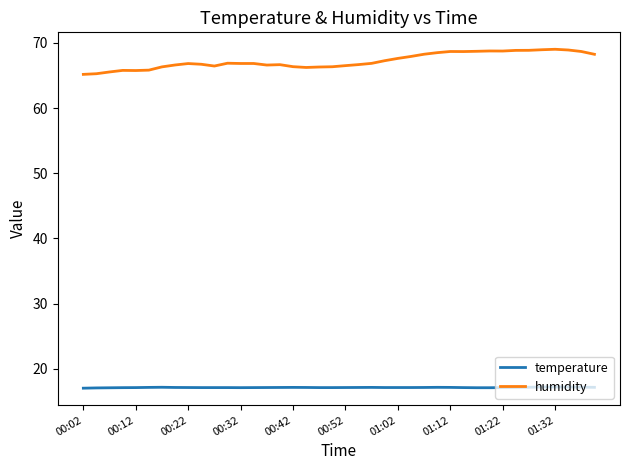

Rank the series by their maximum value, from lowest to highest.

temperature, humidity